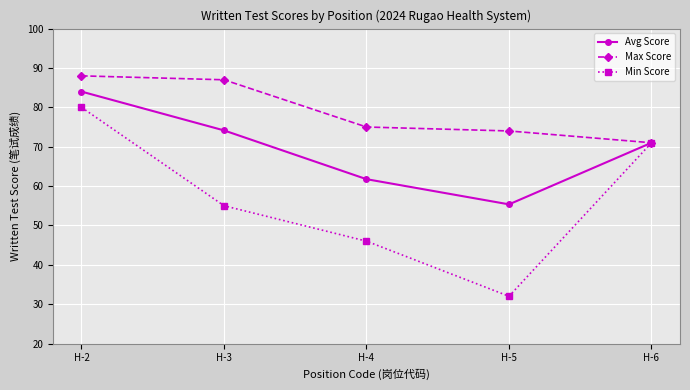

Does the chart have visible grid lines?

Yes